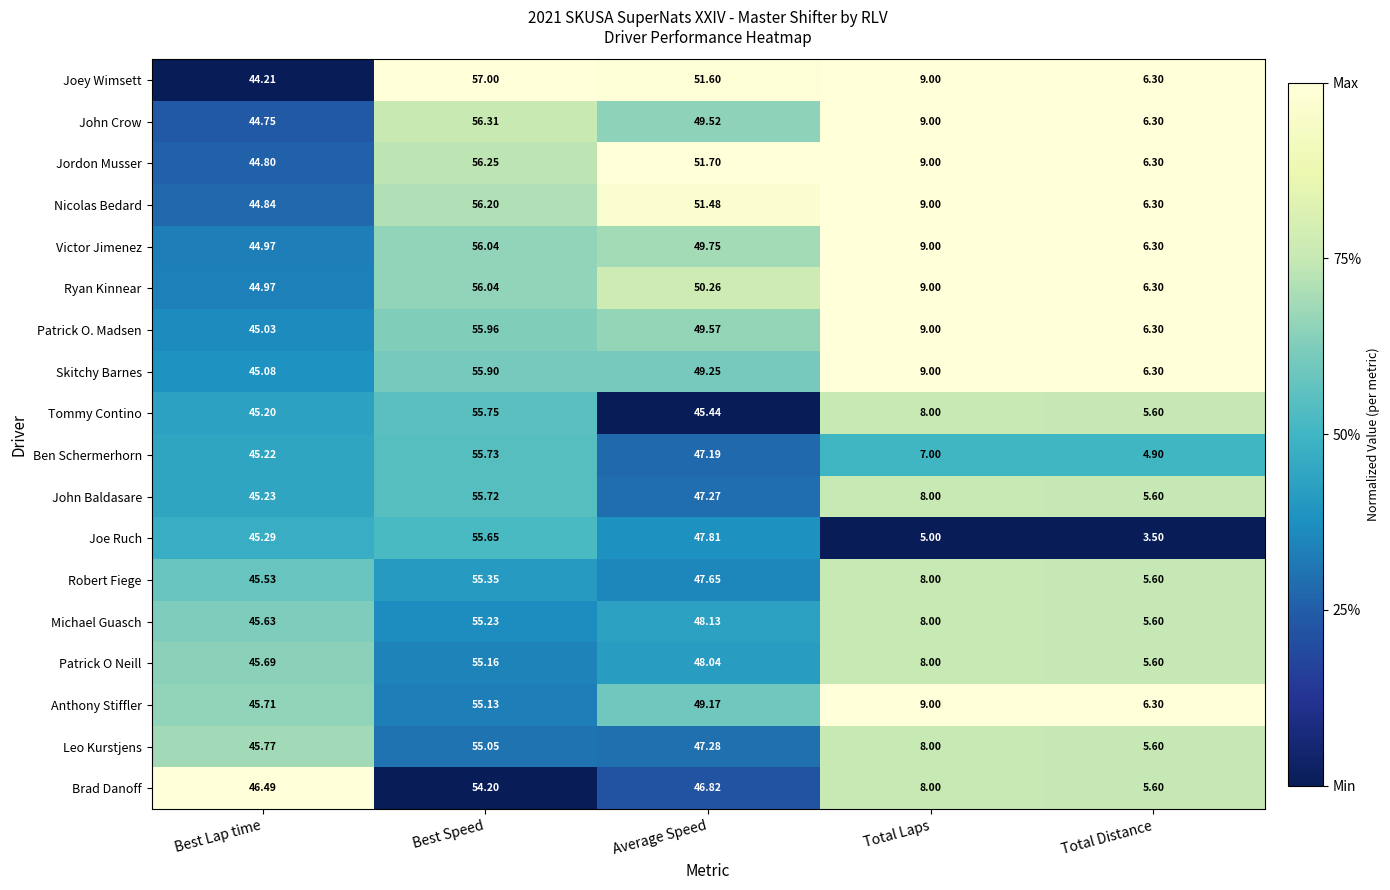

Which series has the largest range (max minus min)?

Joe Ruch